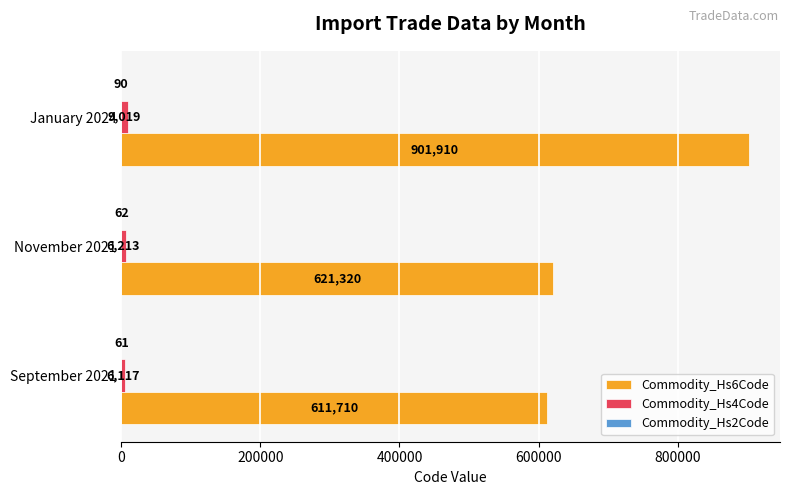

What is the sum of all Commodity_Hs6Code values?

2134940